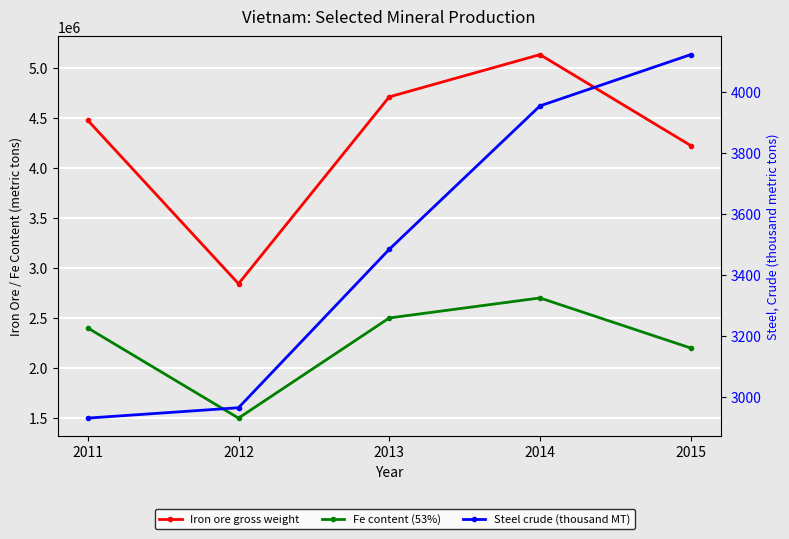

Between 2013 and 2011, which is larger?

2013